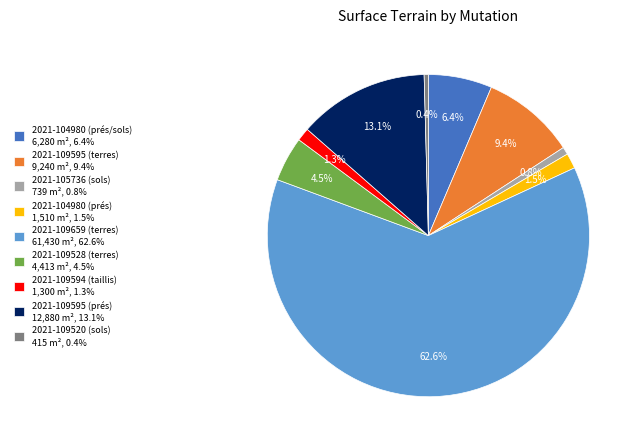

Which has a higher value, 2021-104980 (prés/sols) 6,280 m², 6.4% or 2021-109595 (terres) 9,240 m², 9.4%?

2021-109595 (terres) 9,240 m², 9.4%